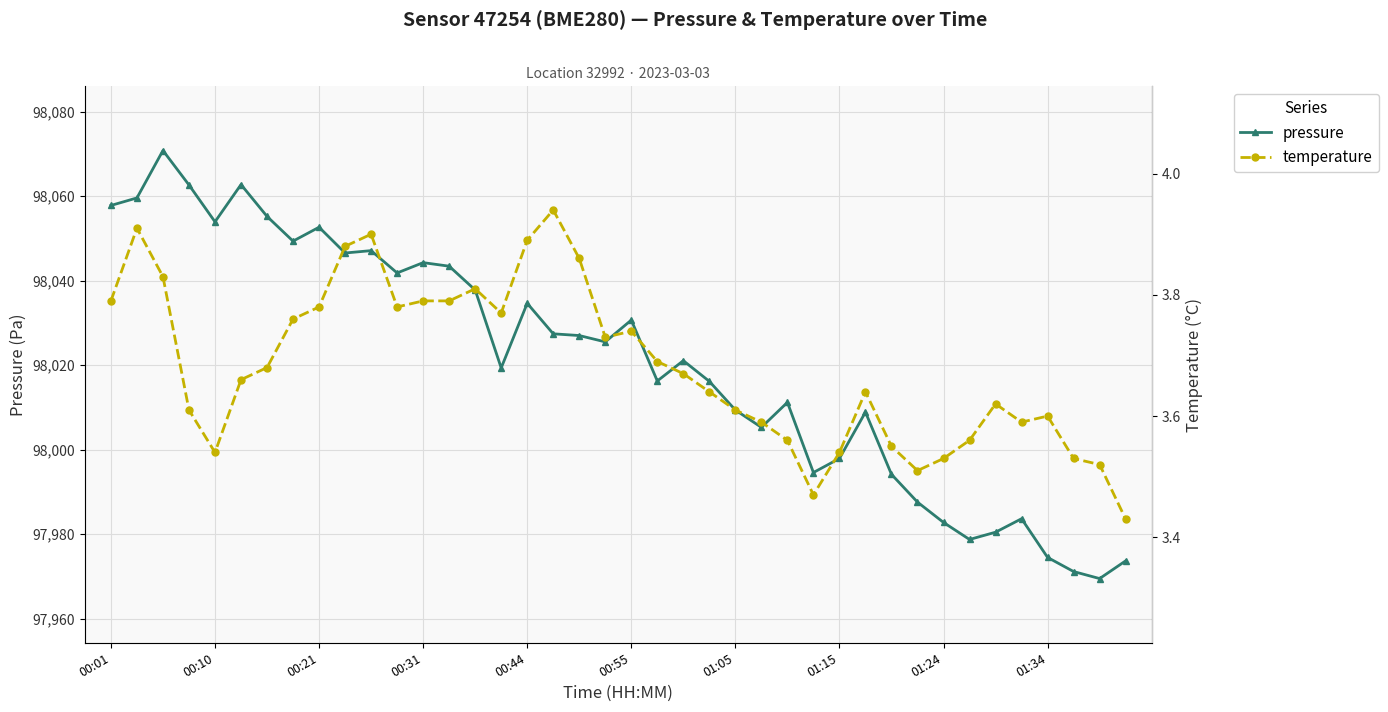

What is the spread (max minus min) of values at 21?

98012.6